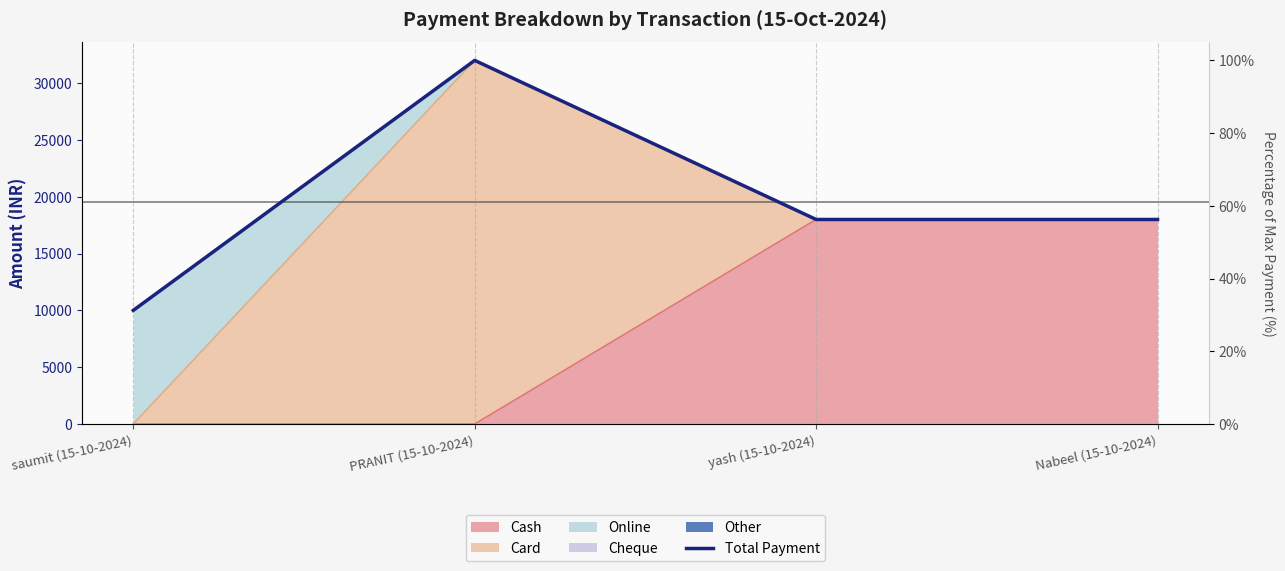

Which has a higher value, yash (15-10-2024) or saumit (15-10-2024)?

yash (15-10-2024)